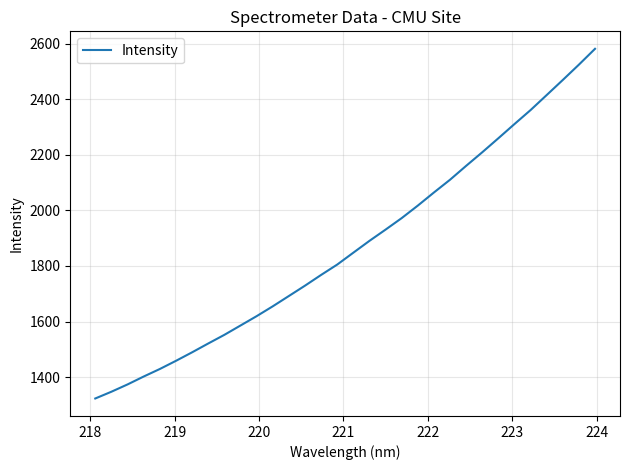

What is the difference between the maximum and minimum values?

1257.9